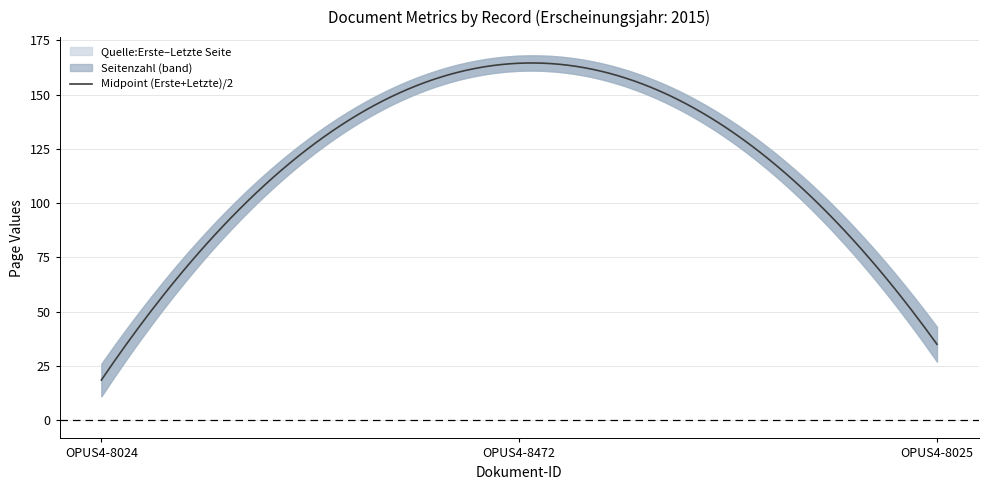

At which label does Quelle:Erste Seite reach its peak?

OPUS4-8472